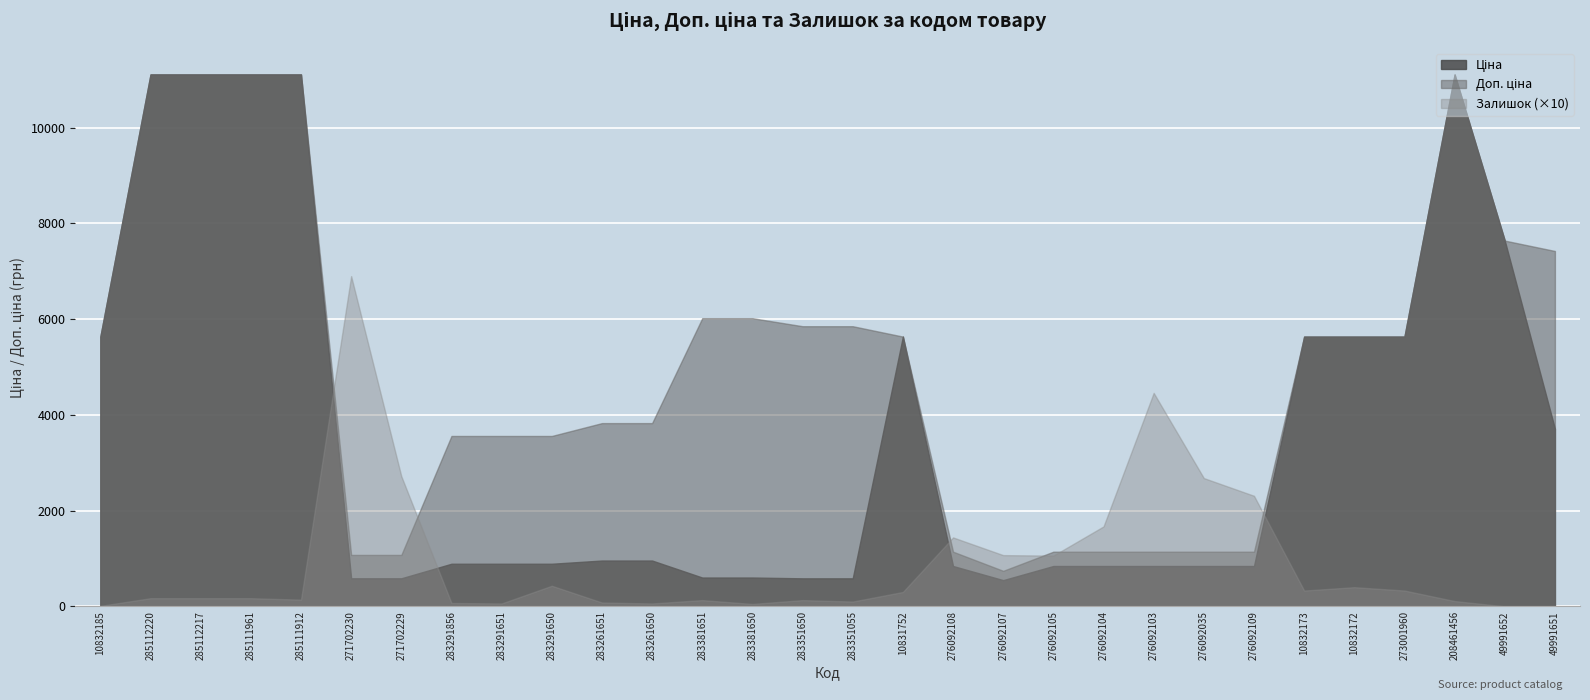

What is the spread (max minus min) of values at 10832173?

5306.0